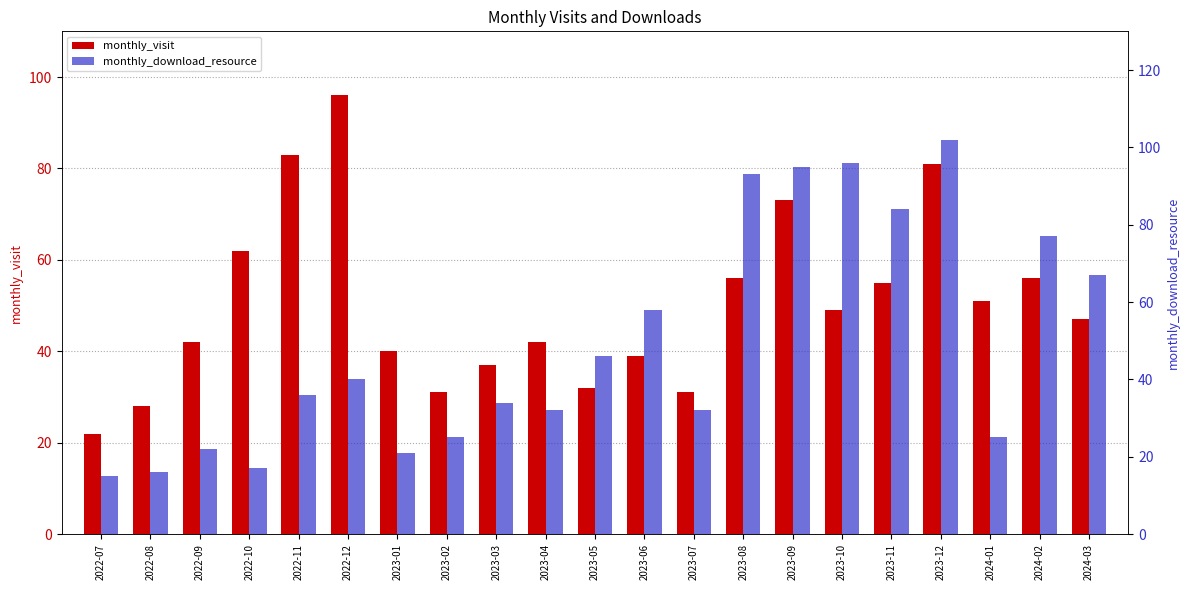

Are the bars grouped side by side (vs. stacked)?

Yes